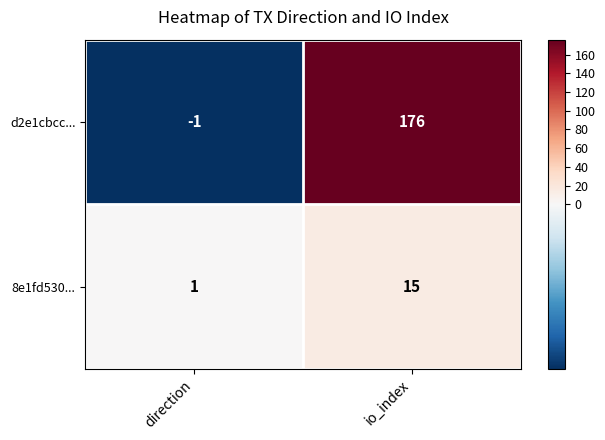

What is the difference between the highest and lowest values at direction?

2